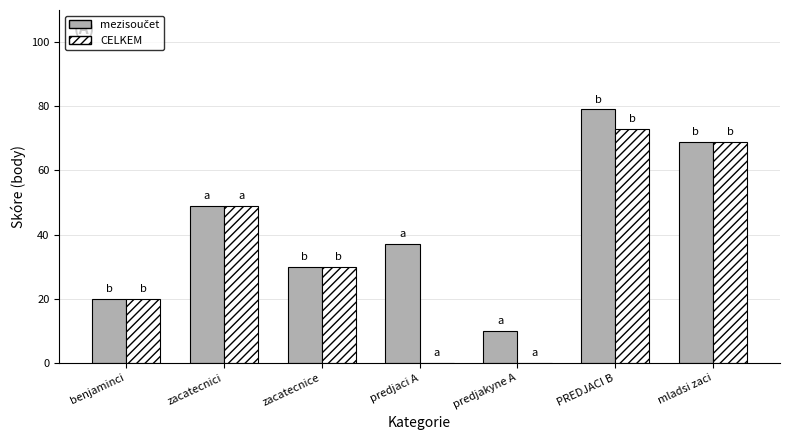

Count the number of categories in the chart.

7